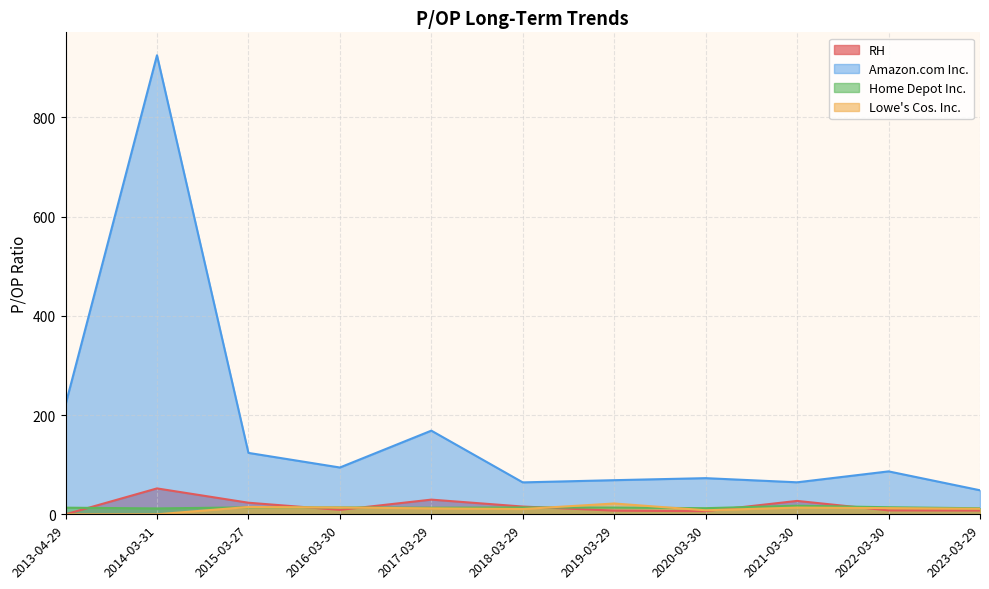

Where is the first local maximum for Amazon.com Inc.?

2014-03-31